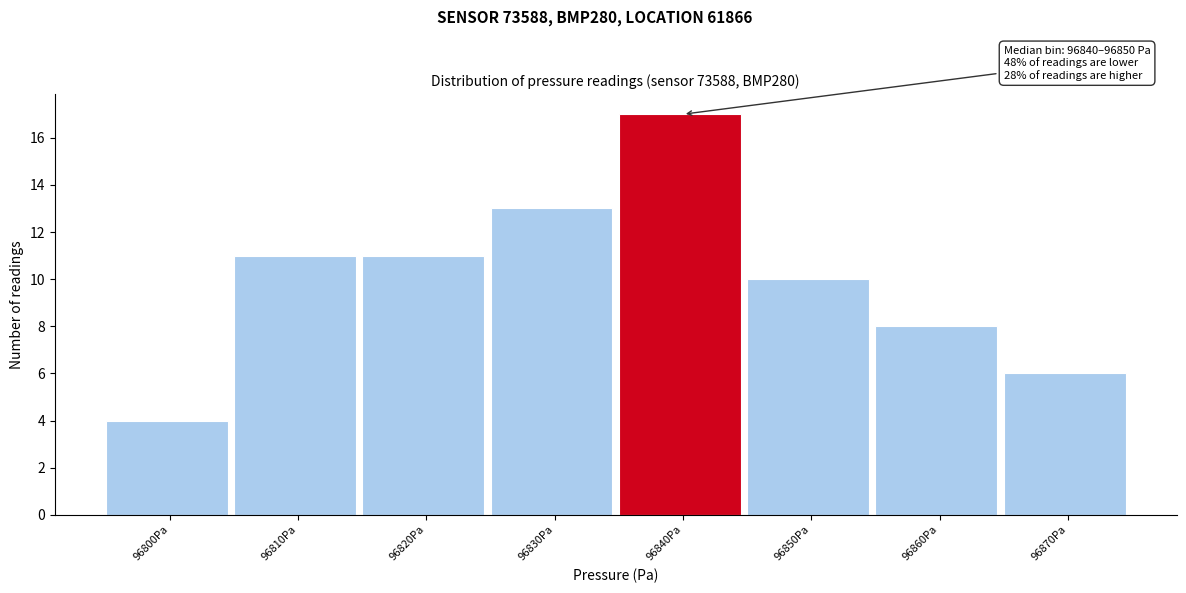

Reading right to left, transcribe all the data shown in this chart.

96870Pa=6	96860Pa=8	96850Pa=10	96840Pa=17	96830Pa=13	96820Pa=11	96810Pa=11	96800Pa=4